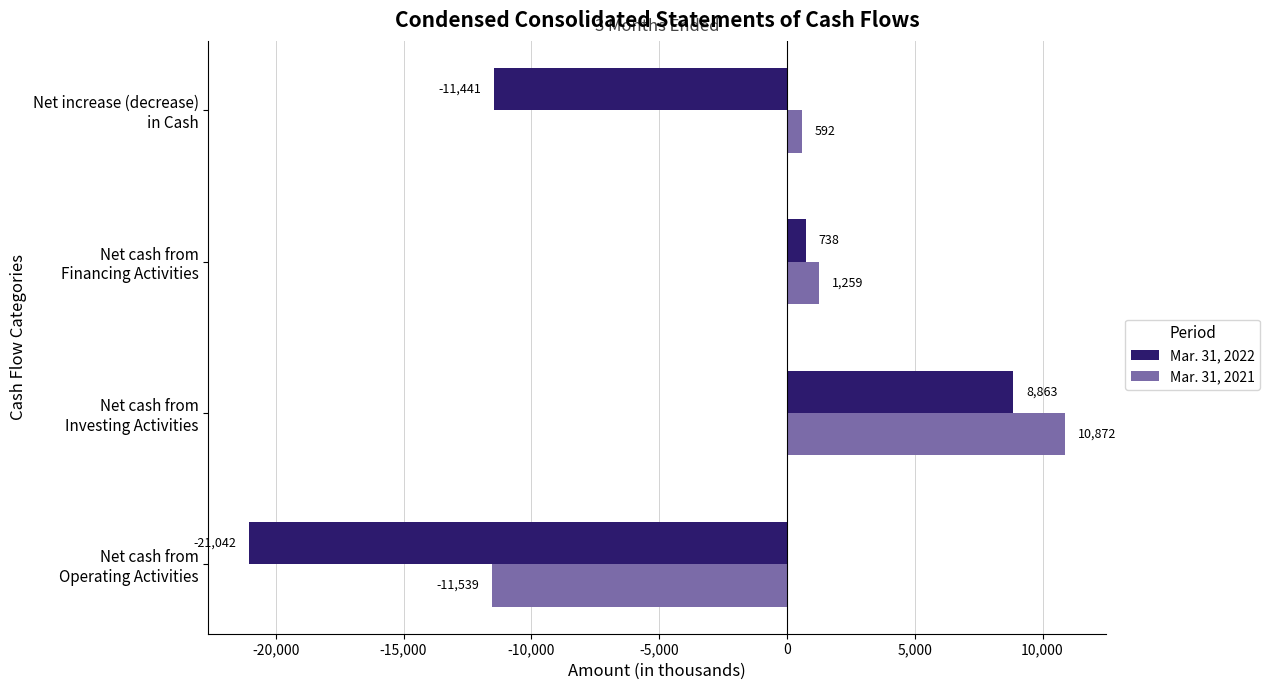

Which series has the largest total across all categories?

Mar. 31, 2021